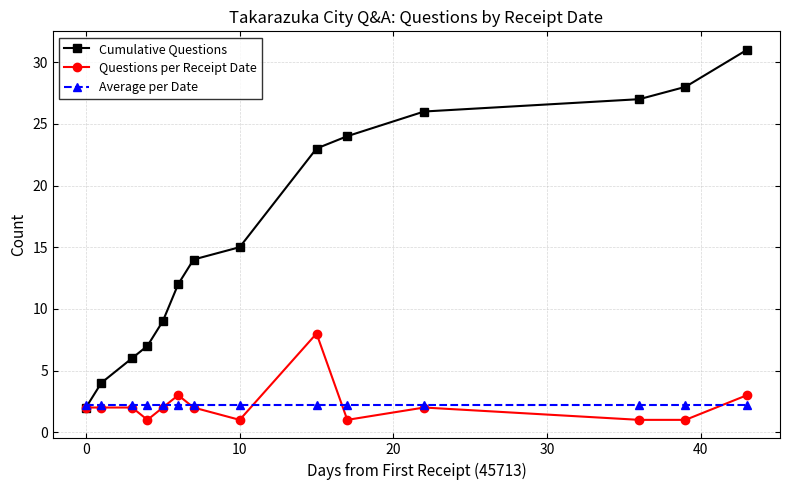

Reading left to right, transcribe all the data shown in this chart.

Cumulative Questions: 2.0	4.0	6.0	7.0	9.0	12.0	14.0	15.0	23.0	24.0	26.0	27.0	28.0	31.0
Questions per Receipt Date: 2.0	2.0	2.0	1.0	2.0	3.0	2.0	1.0	8.0	1.0	2.0	1.0	1.0	3.0
Average per Date: 2.2	2.2	2.2	2.2	2.2	2.2	2.2	2.2	2.2	2.2	2.2	2.2	2.2	2.2